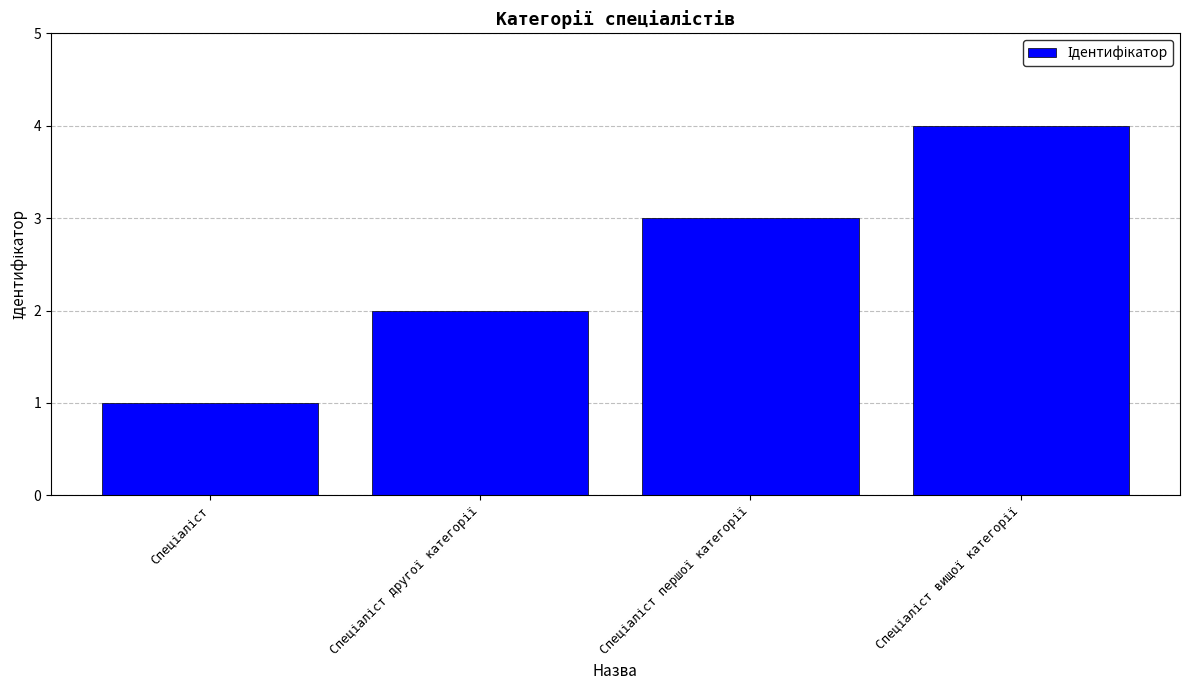

What is the maximum value shown in the chart?

4